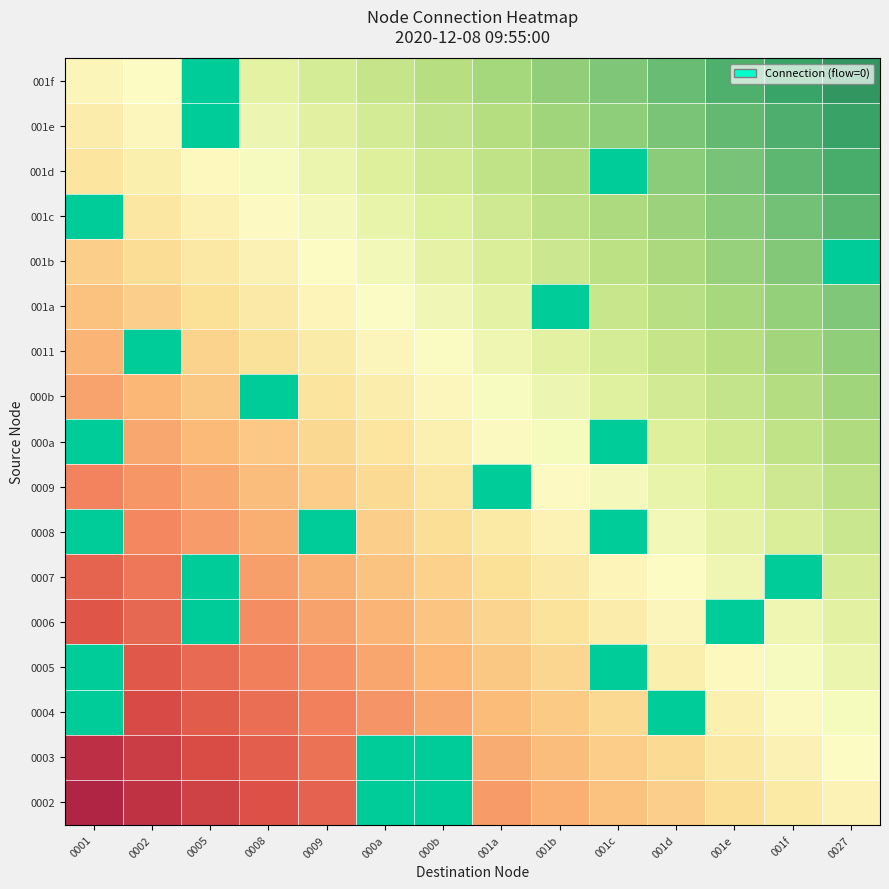

Is it true that 0009 equals 0 at 001a?

False